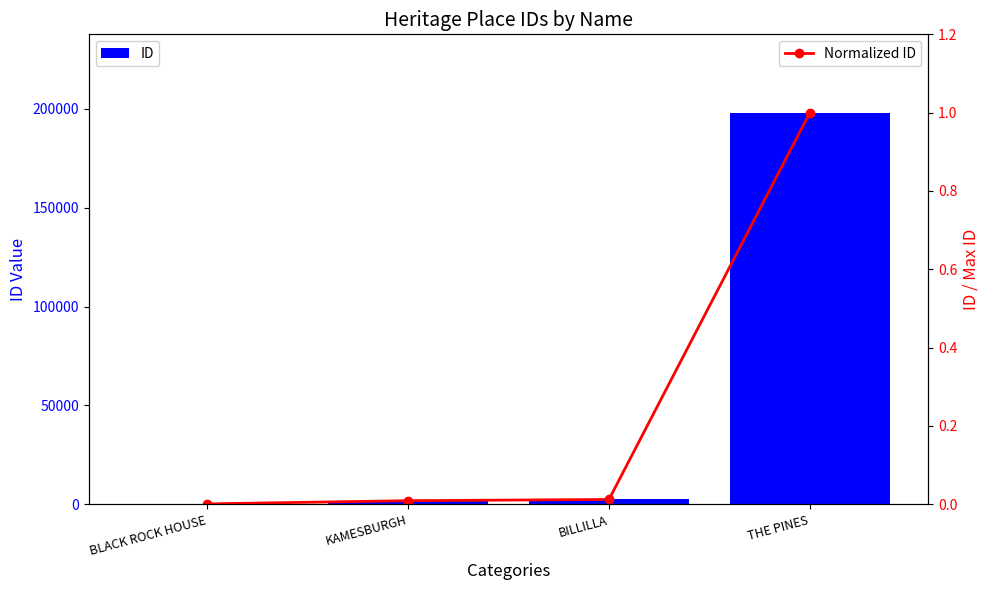

At which category is the sum across all series the highest?

THE PINES